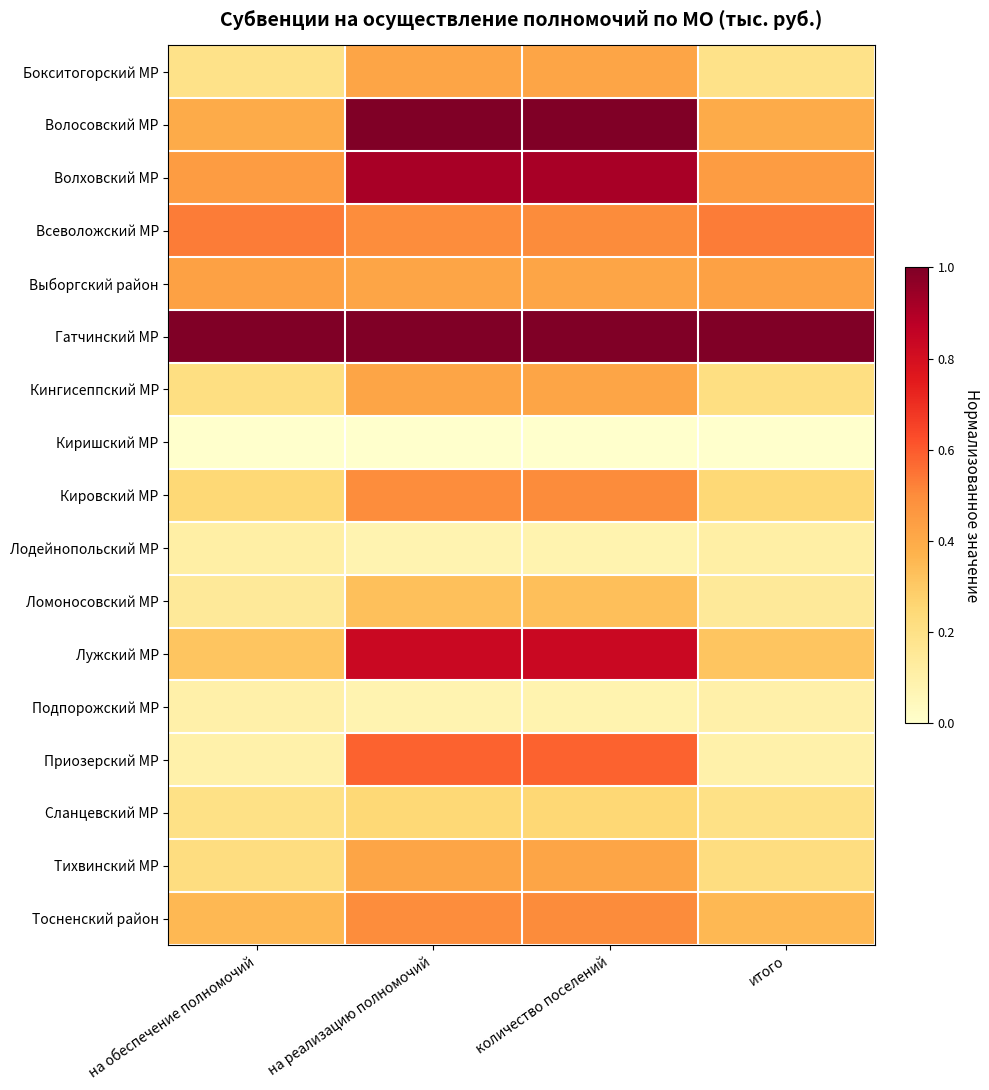

What is the greatest value displayed?

1.0